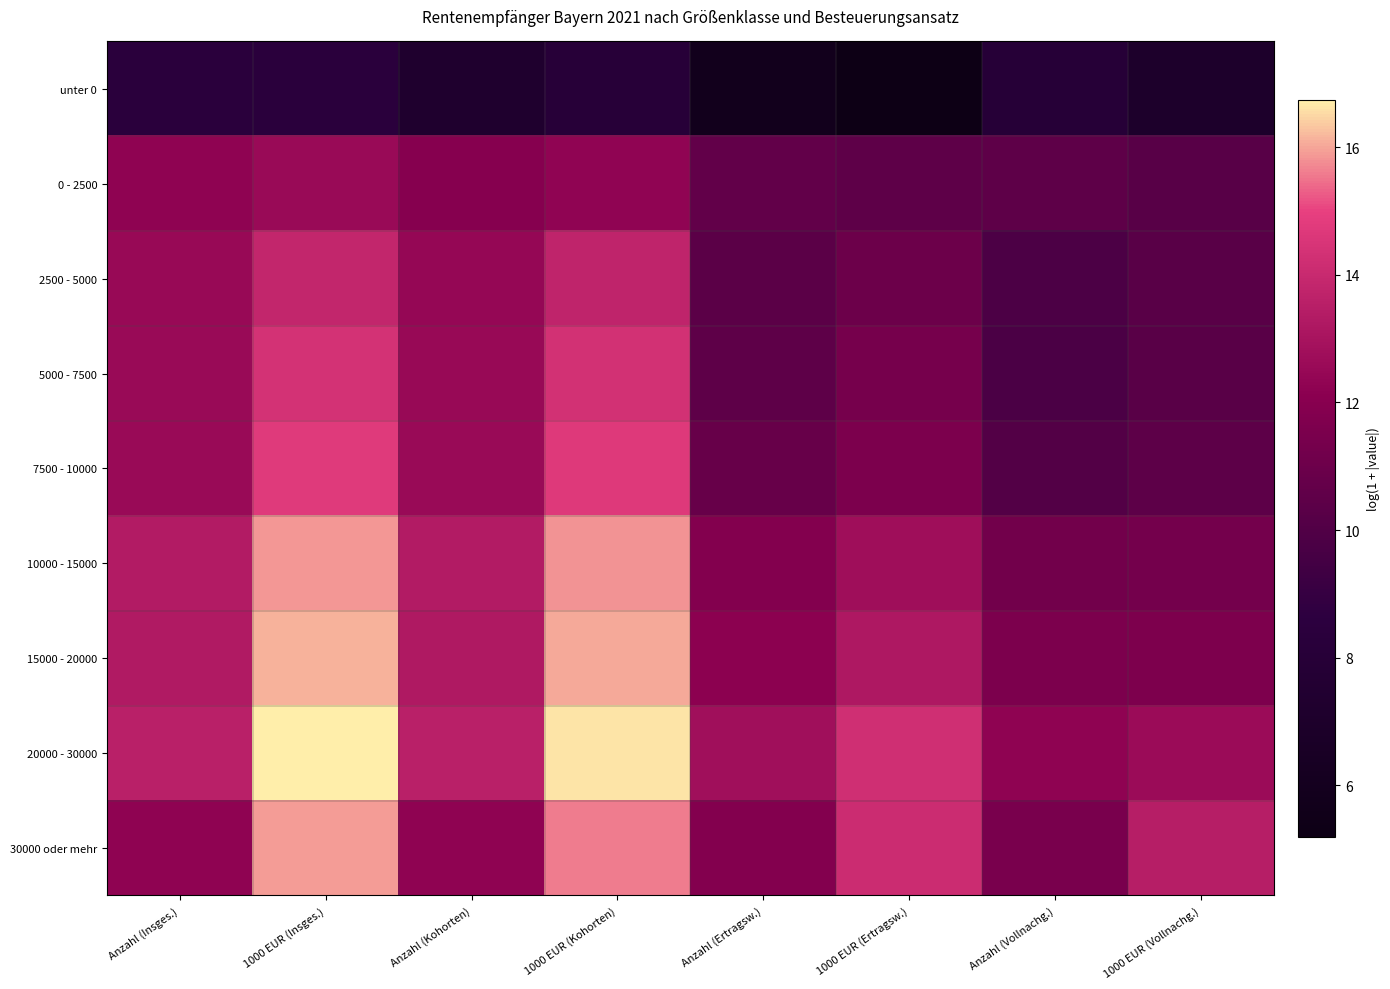

At how many categories does at least one series exceed 13?

6